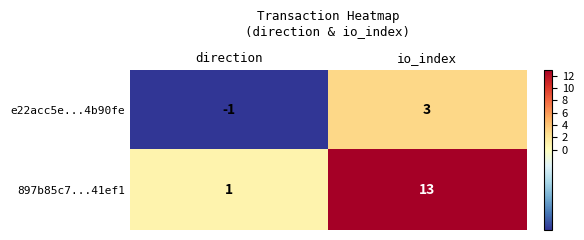

Which series changed the most between direction and io_index?

897b85c7...41ef1